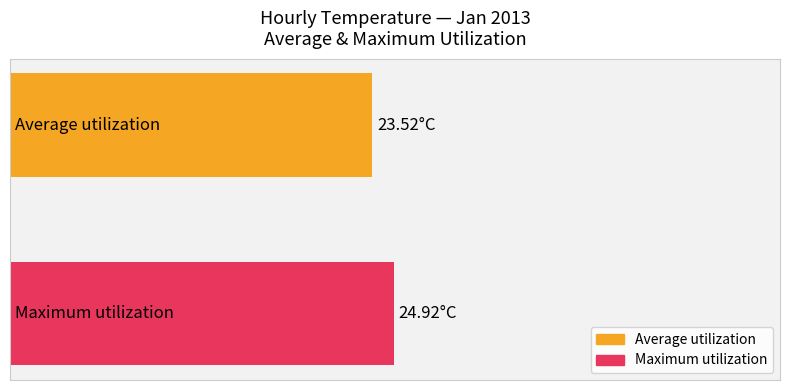

What are all the series names shown in the legend?

Average utilization, Maximum utilization